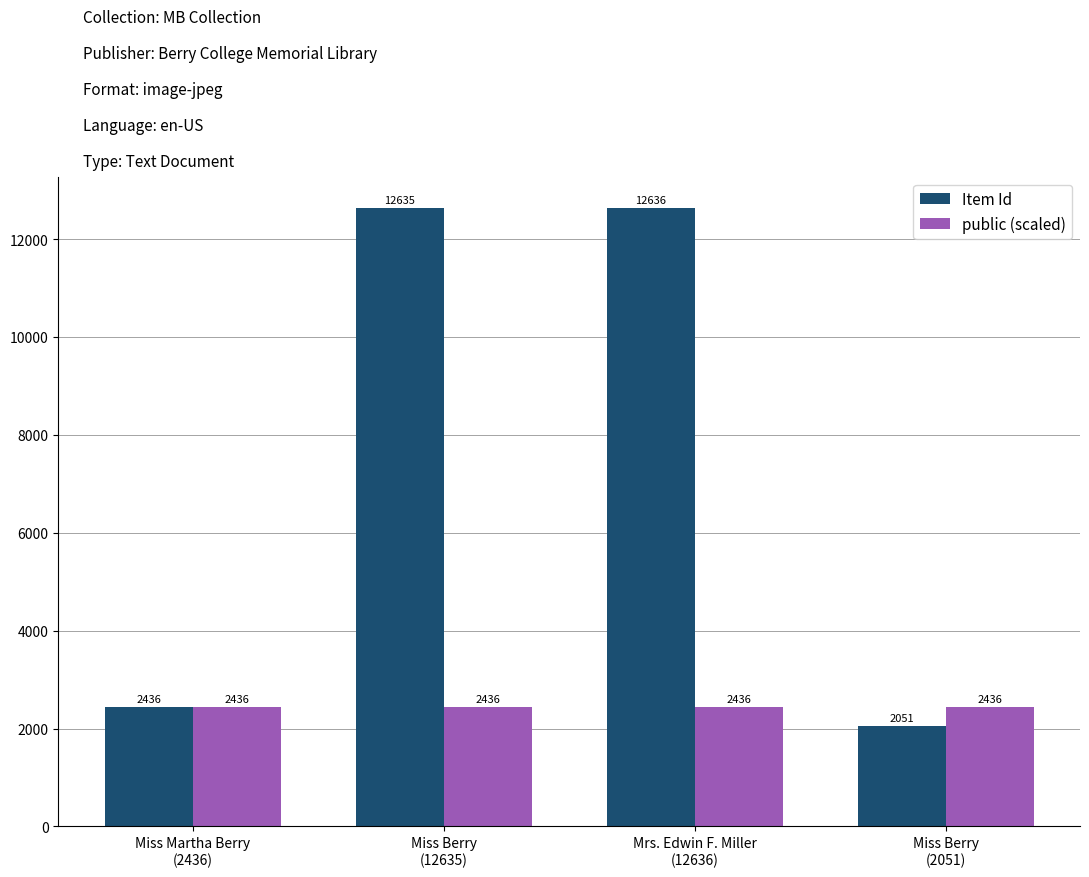

What is the sum of all public (scaled) values?

9744